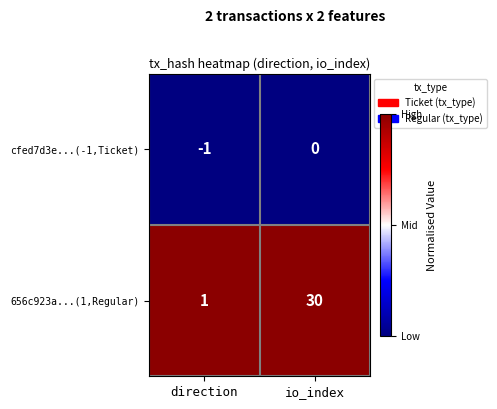

What value does the 656c923a...(1,Regular) series have at io_index, to the nearest 5?

30